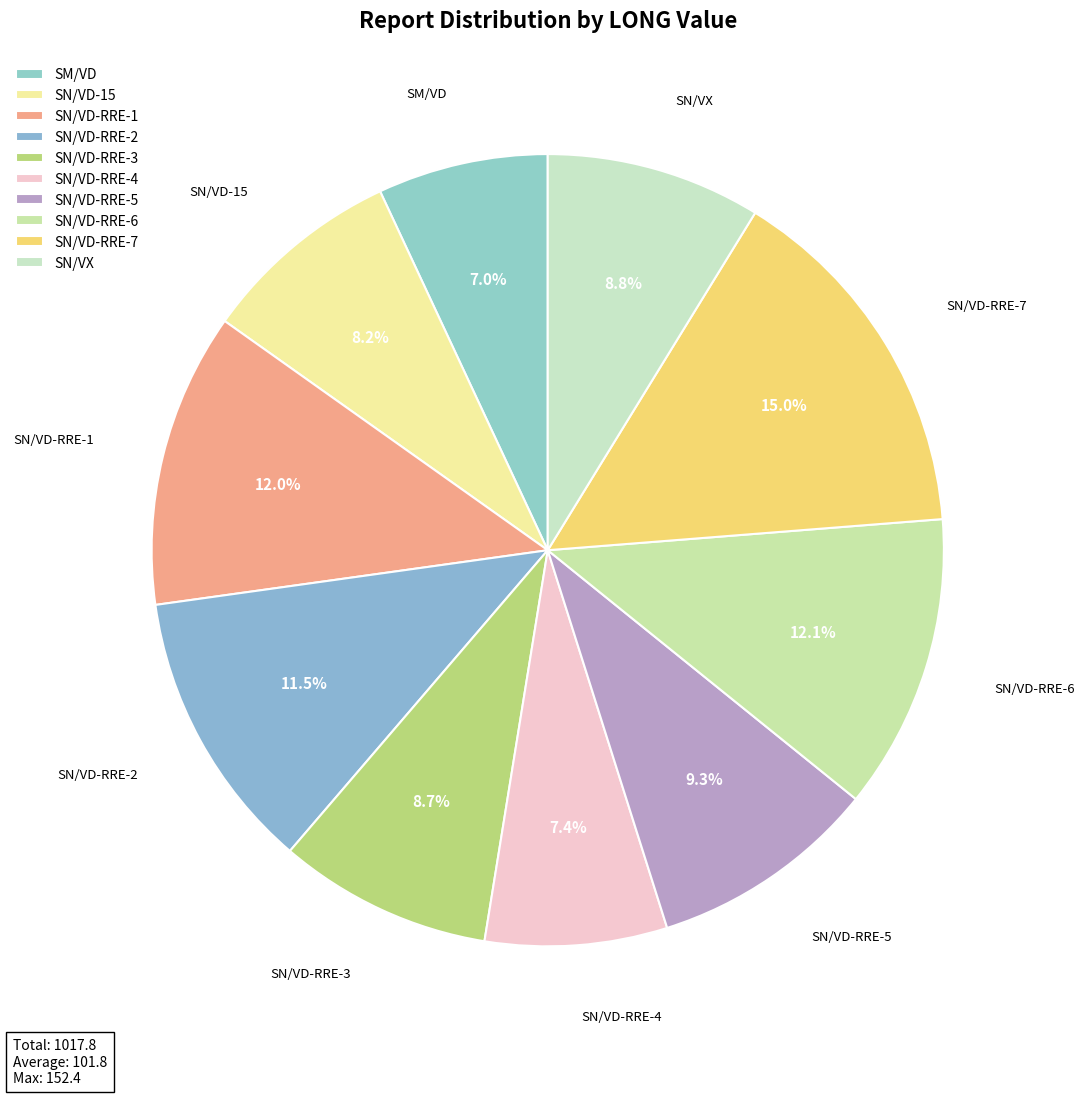

Is SN/VD-RRE-5 the majority of the pie?

No